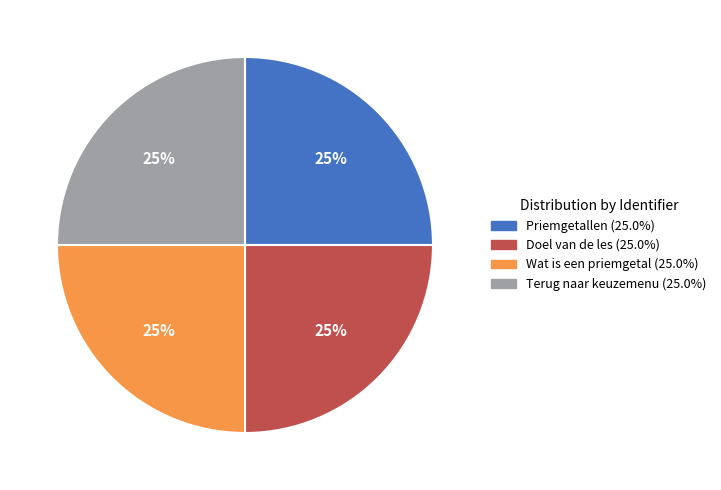

The Wat is een priemgetal slice represents 25% of the pie. True or false?

True